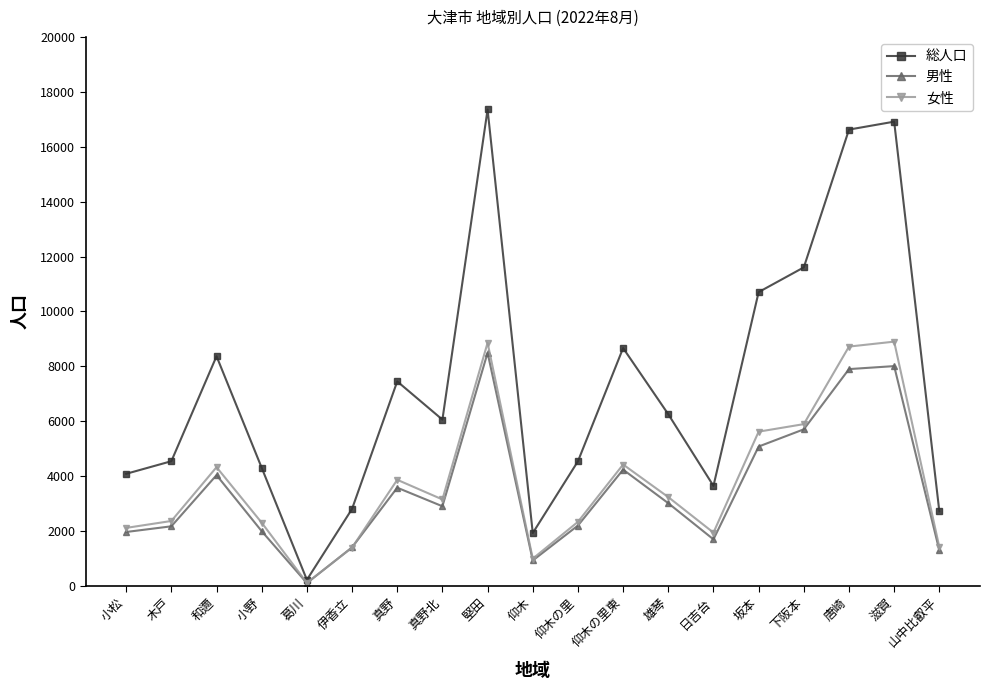

What is the label of the 19th point from the right?

小松